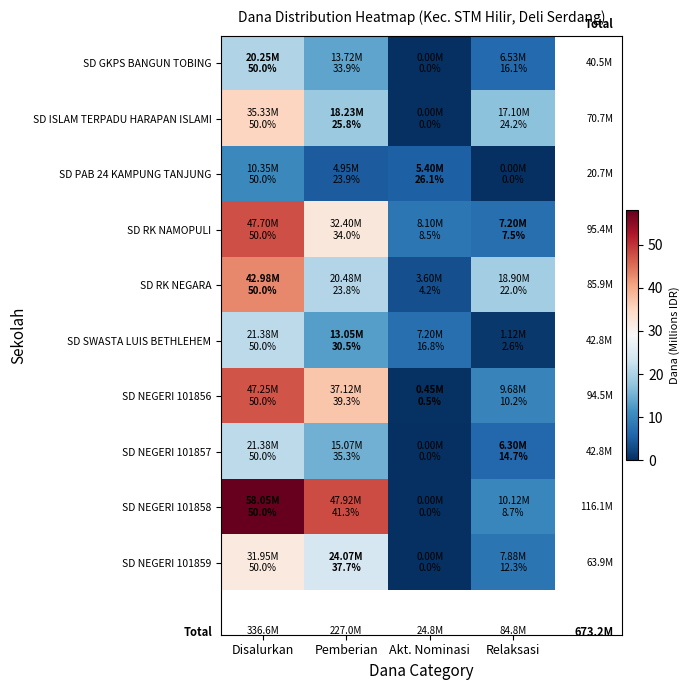

Which series has the largest total across all categories?

SD NEGERI 101858